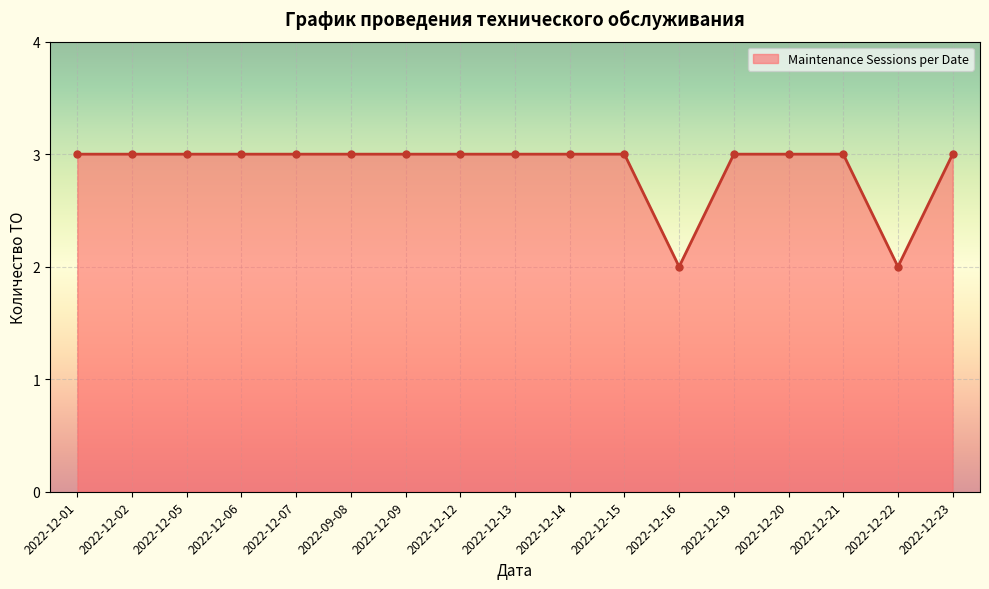

What is the ratio of the value at 2022-12-12 to the value at 2022-12-22?

1.5